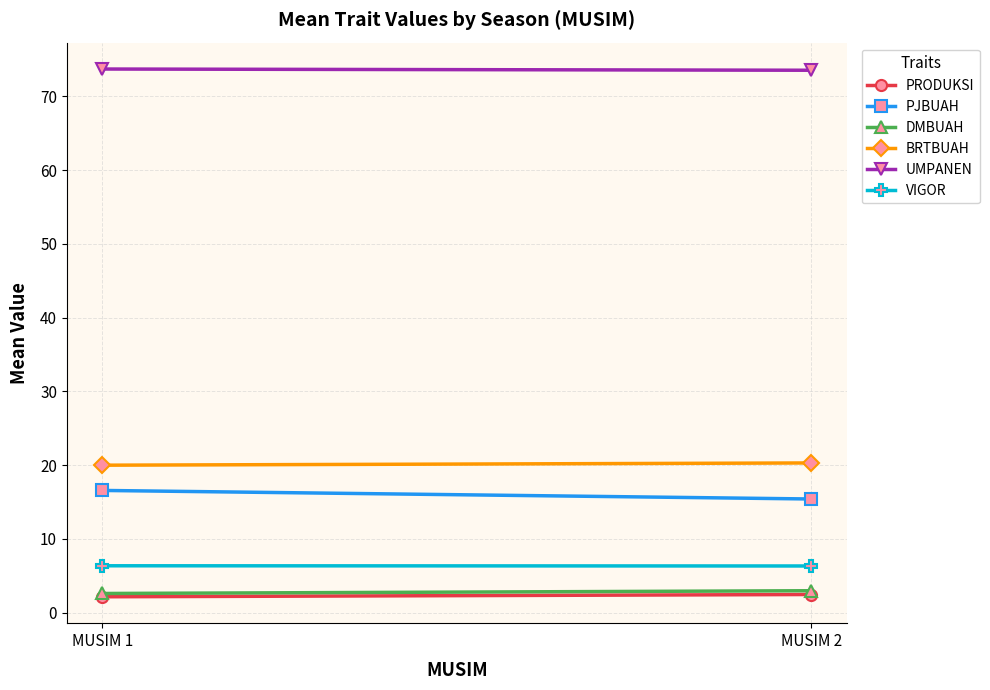

Rank the series by their maximum value, from lowest to highest.

PRODUKSI, DMBUAH, VIGOR, PJBUAH, BRTBUAH, UMPANEN